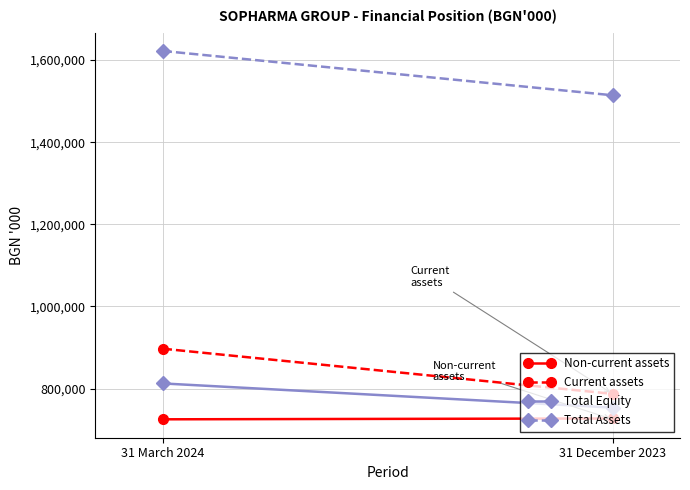

What position from the right is 31 December 2023?

1